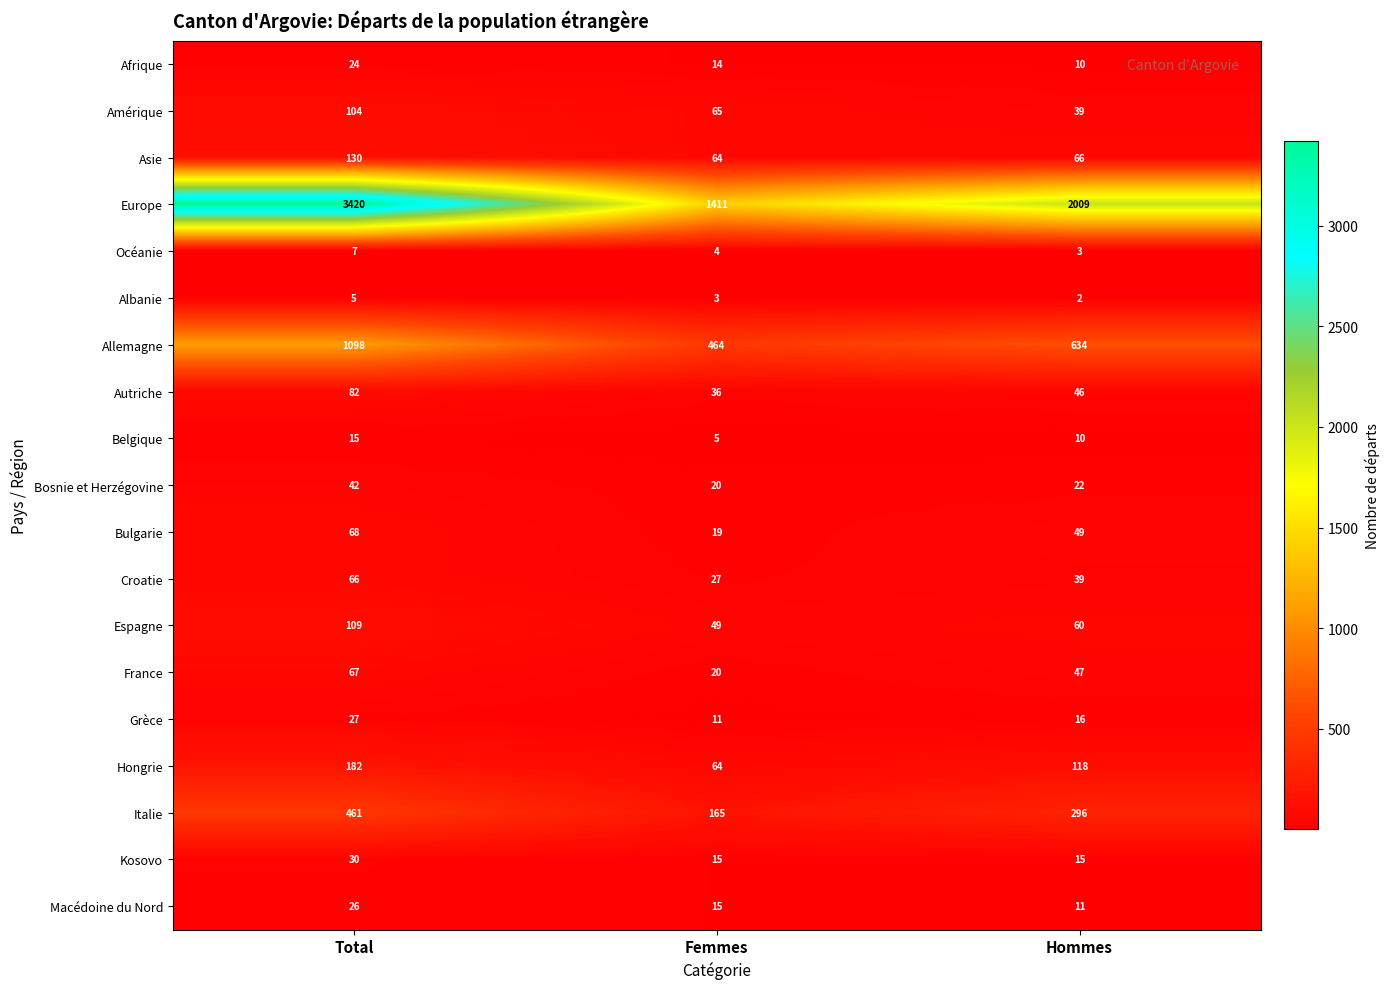

Read the Bosnie et Herzégovine value at Total, to the nearest 10.

40